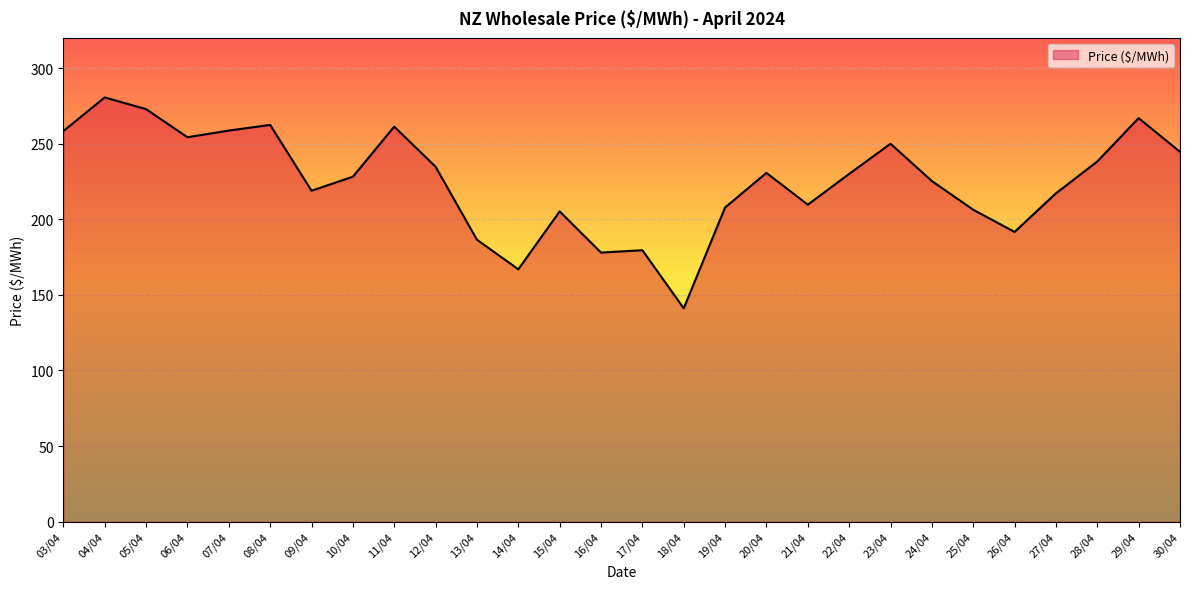

What value does the data have at 26/04?

191.6